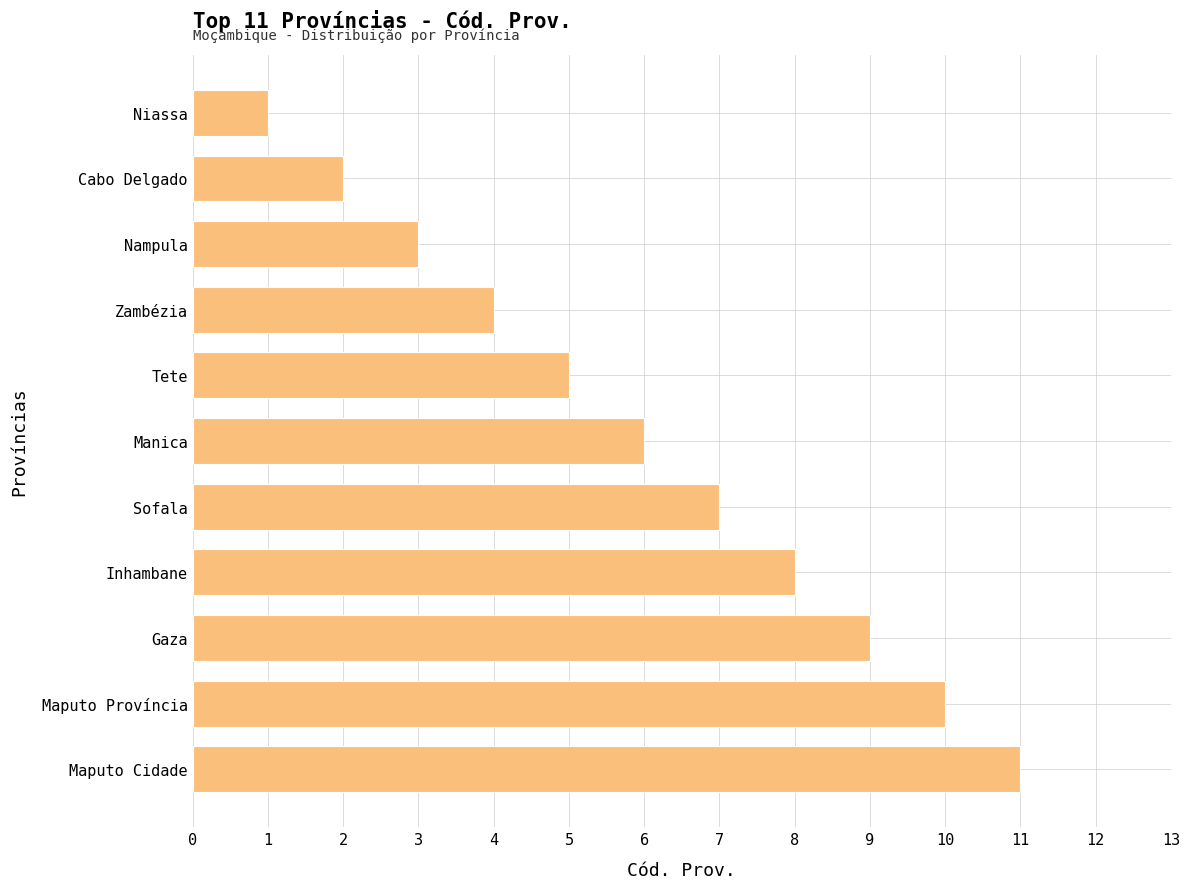

What is the maximum value shown in the chart?

11